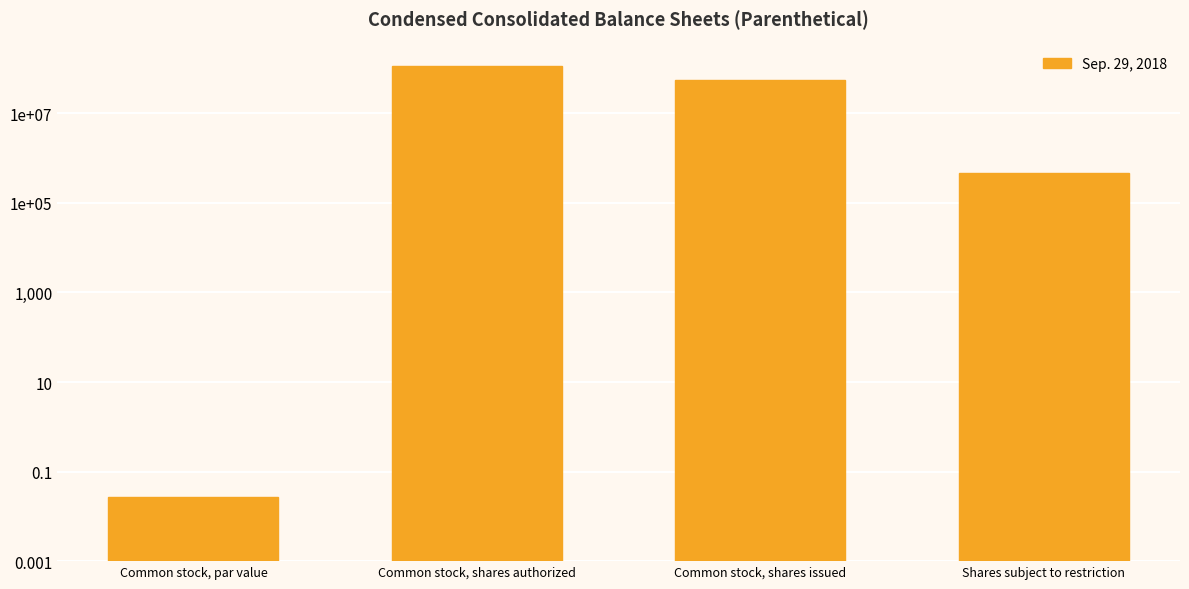

True or false: the data shows 115000000.0 at Common stock, shares authorized.

True